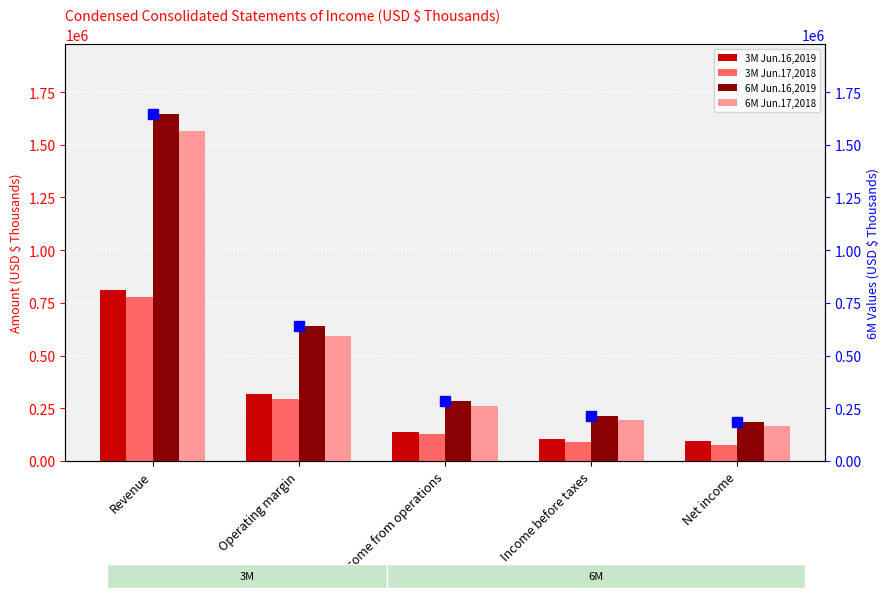

Is the value of max across periods at Net income greater than the value of 6M Jun.17,2018 at Income from operations?

No